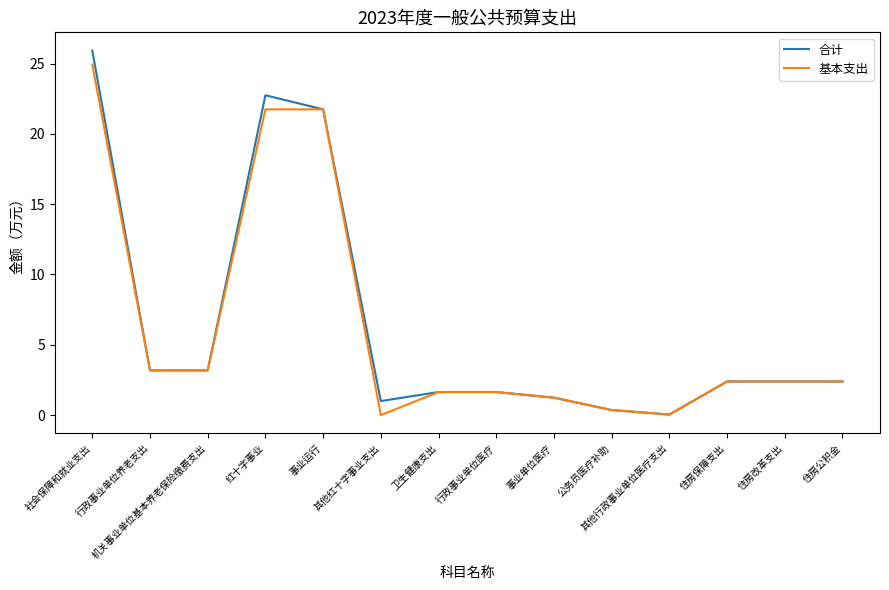

The value of 基本支出 at 公务员医疗补助 is 0.4. True or false?

True